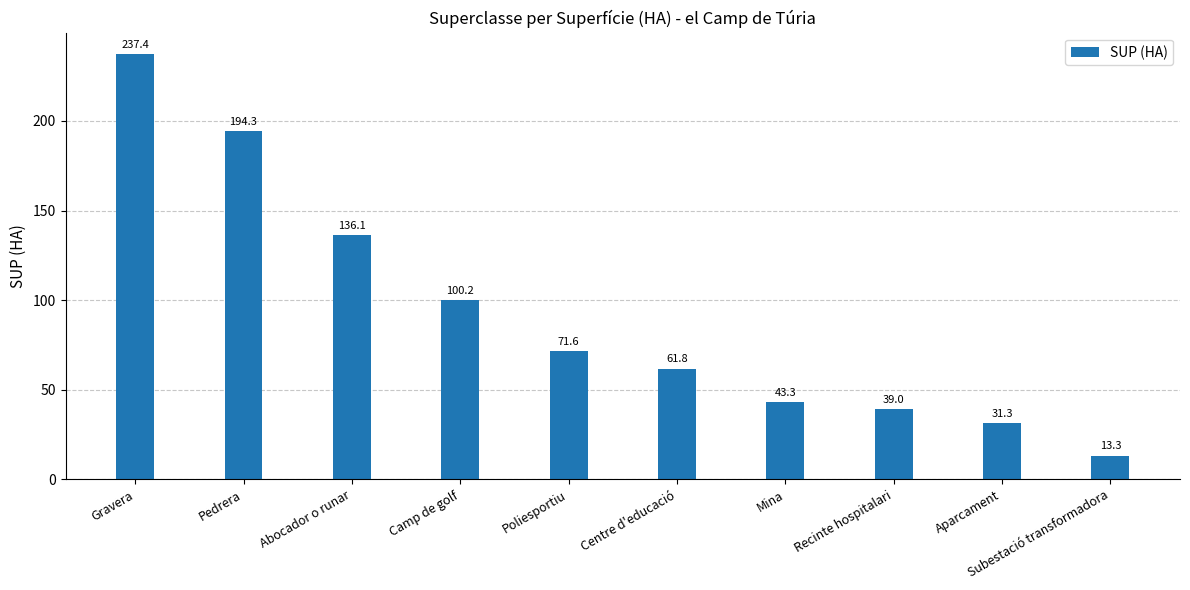

Reading left to right, what are all the values shown in this chart?

237.4	194.3	136.1	100.2	71.6	61.8	43.3	39.0	31.3	13.3